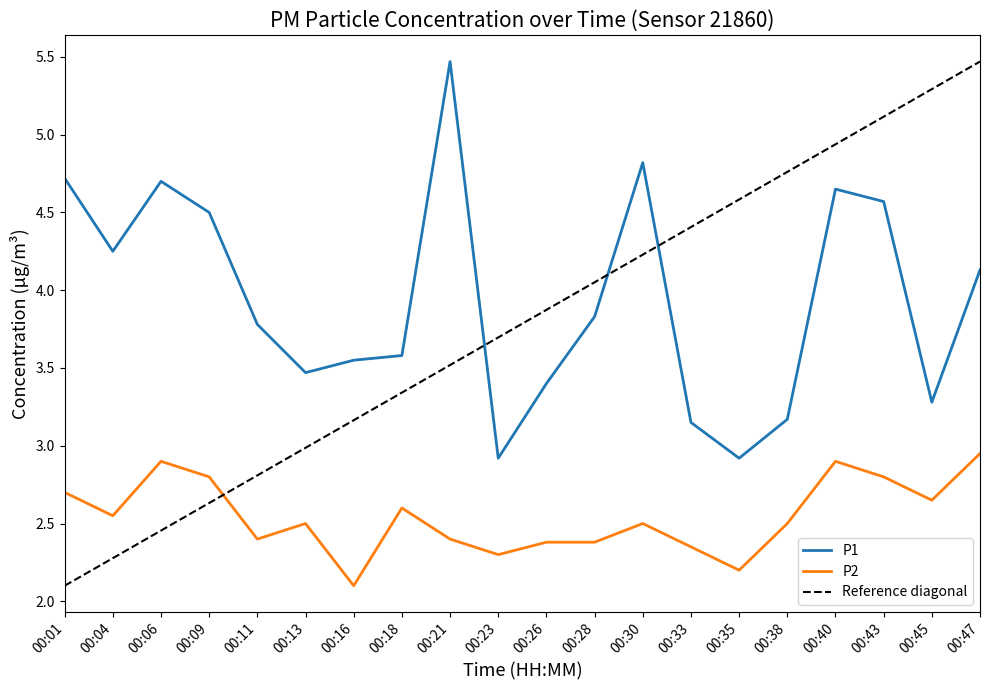

What is the sum of all P2 values?

50.9